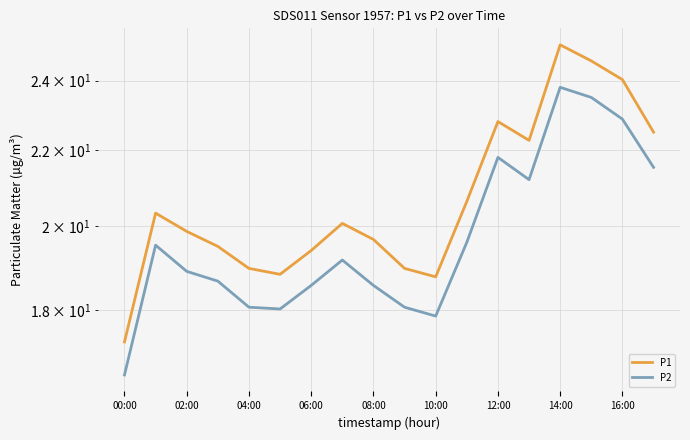

Reading right to left, extract all data points from this chart.

P1: 22.5	24.0	24.6	25.1	22.3	22.8	20.6	18.8	19.0	19.7	20.1	19.4	18.8	19.0	19.5	19.9	20.3	17.3
P2: 21.5	22.9	23.5	23.8	21.2	21.8	19.6	17.9	18.1	18.6	19.2	18.6	18.0	18.1	18.7	18.9	19.5	16.6